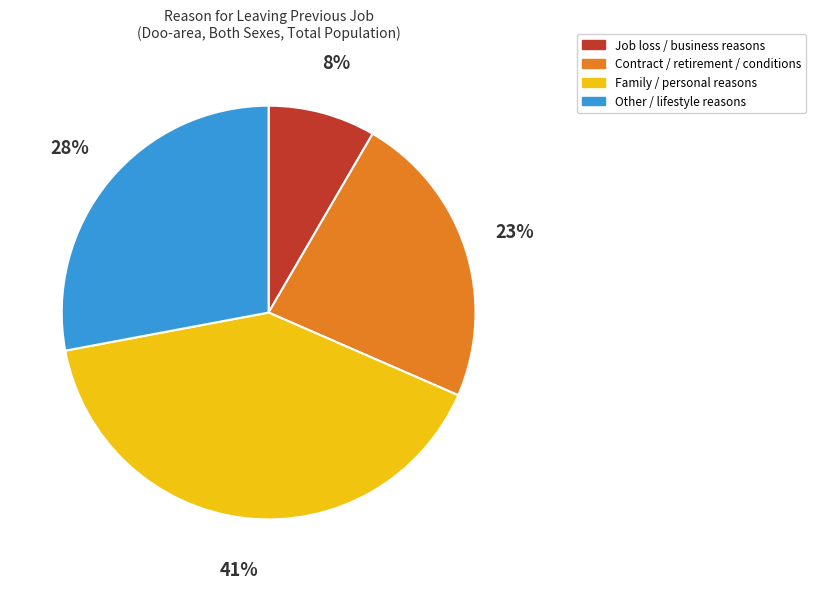

Does any single category account for the majority?

No